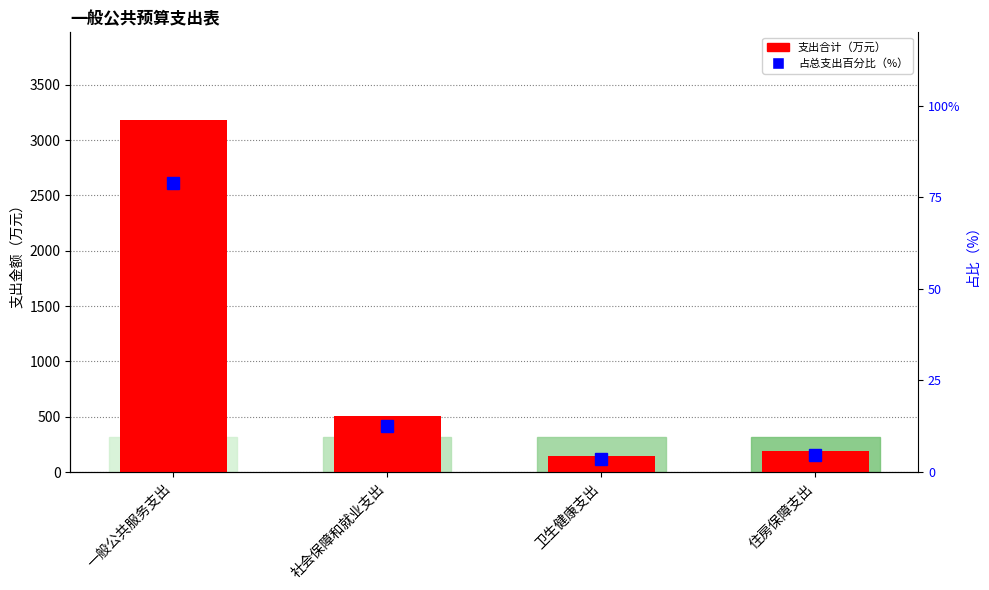

How many groups of bars are there?

4